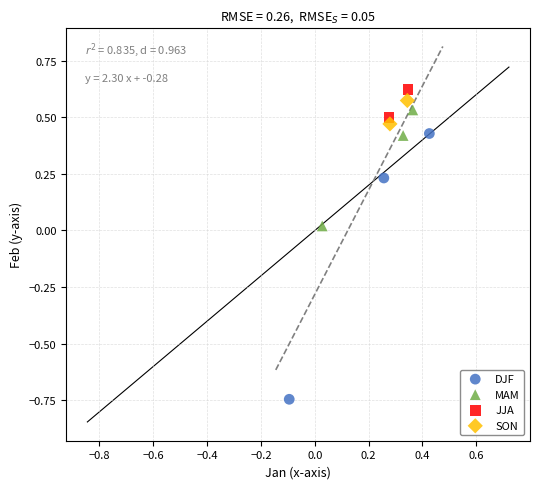

What are all the series names shown in the legend?

DJF, MAM, JJA, SON